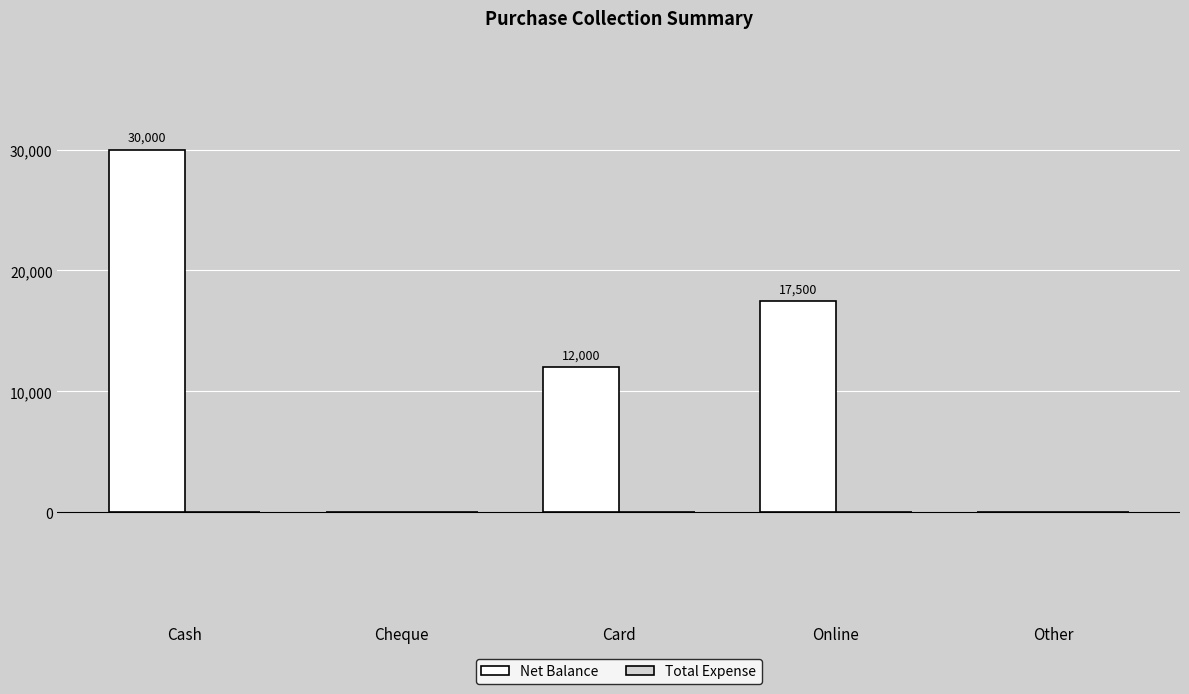

What is the change in value from Cash to Card?

-18000